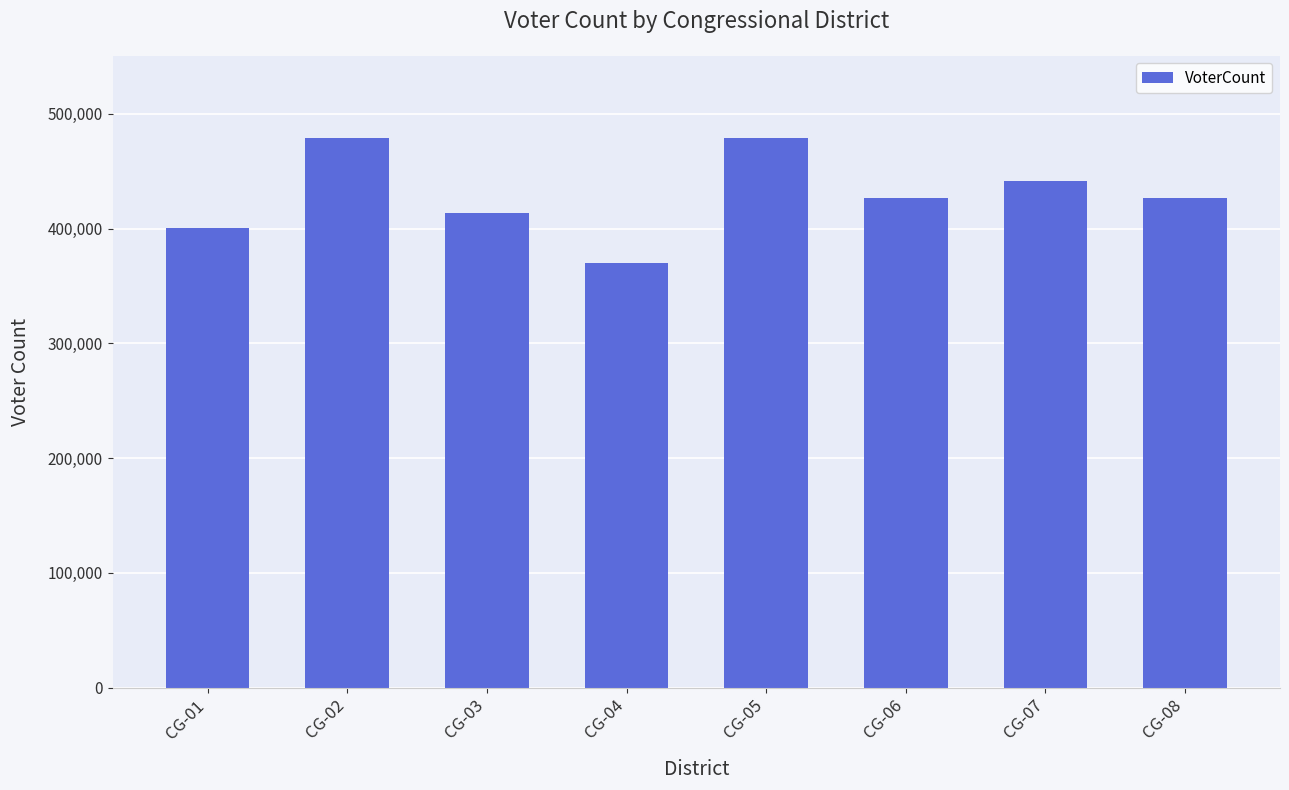

Is it true that the value at CG-06 is 568308?

False